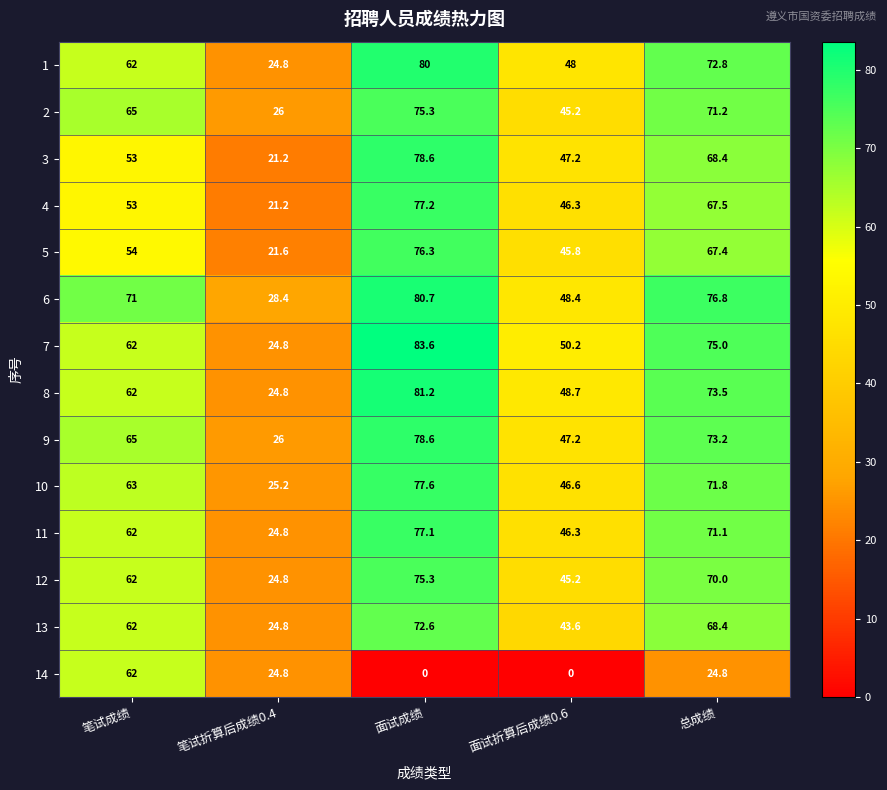

What is the total value across all series at 总成绩?

951.9